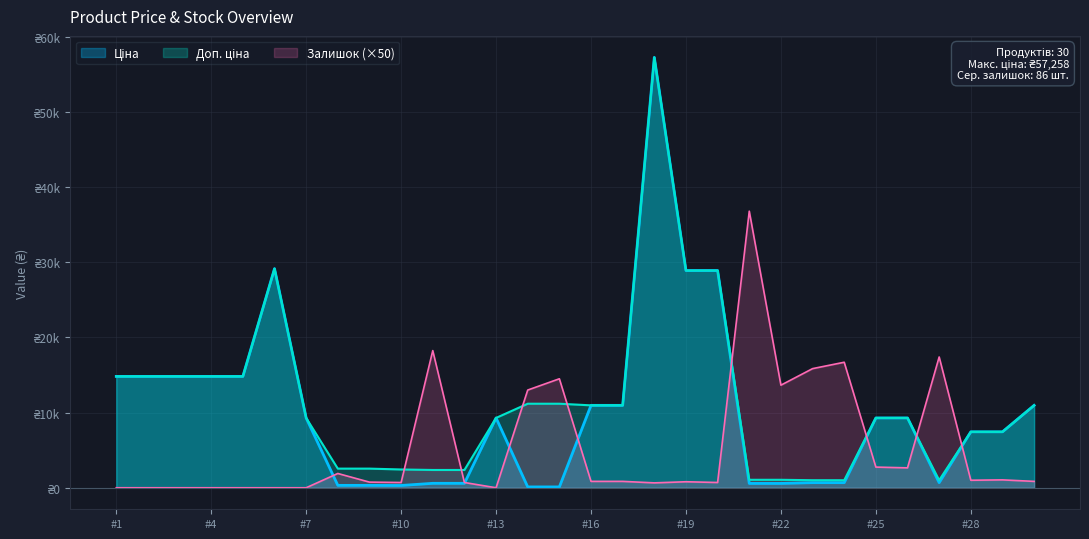

How many categories are shown in the chart?

30